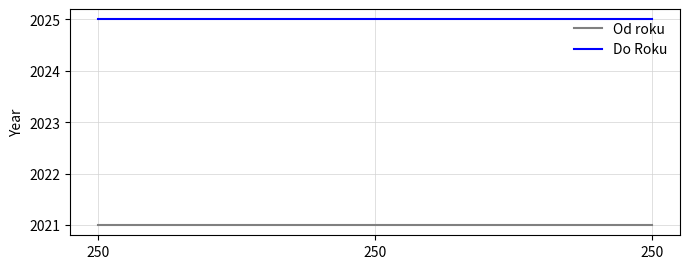

At 250, list the series in order from smallest to largest.

Od roku, Do Roku